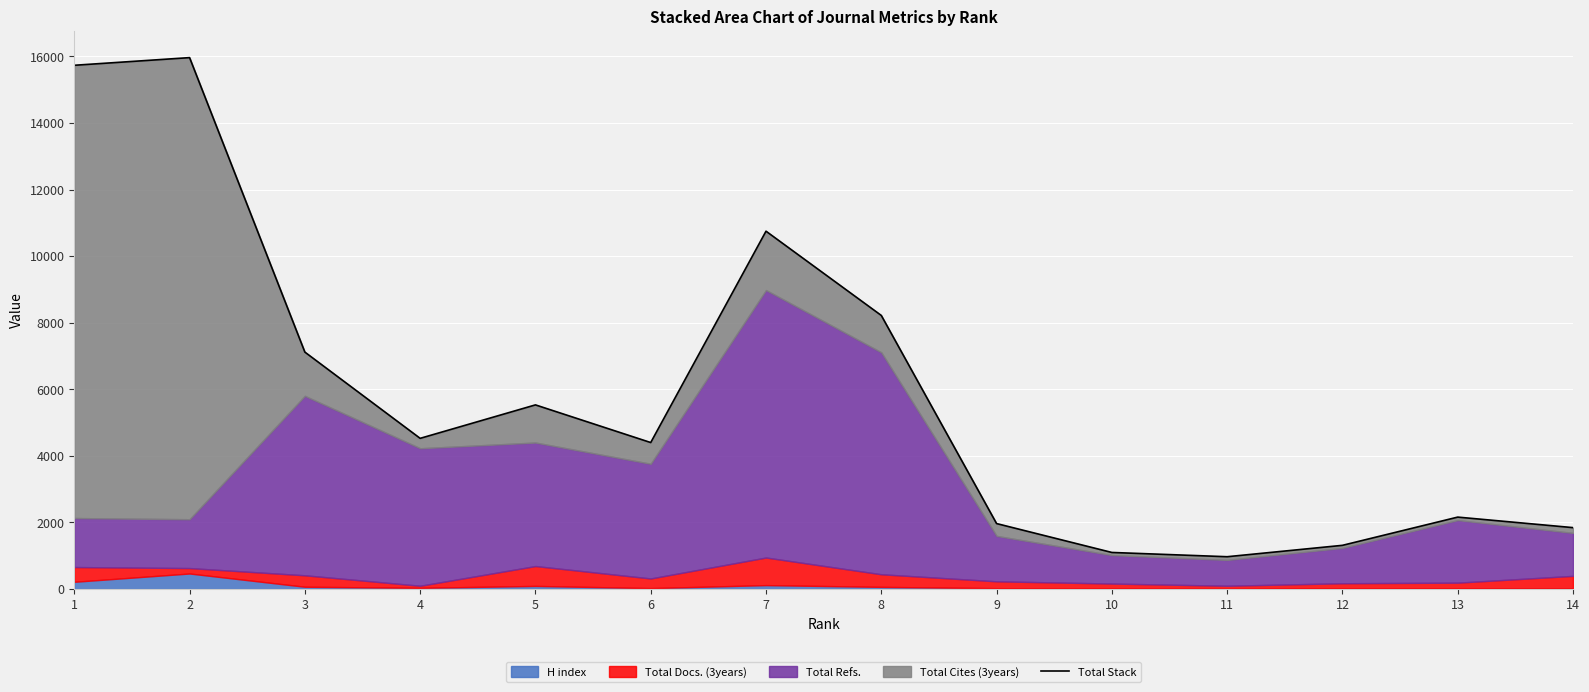

Reading left to right, transcribe all the data shown in this chart.

1=15734	2=15964	3=7118	4=4527	5=5532	6=4401	7=10750	8=8219	9=1967	10=1099	11=971	12=1313	13=2161	14=1845